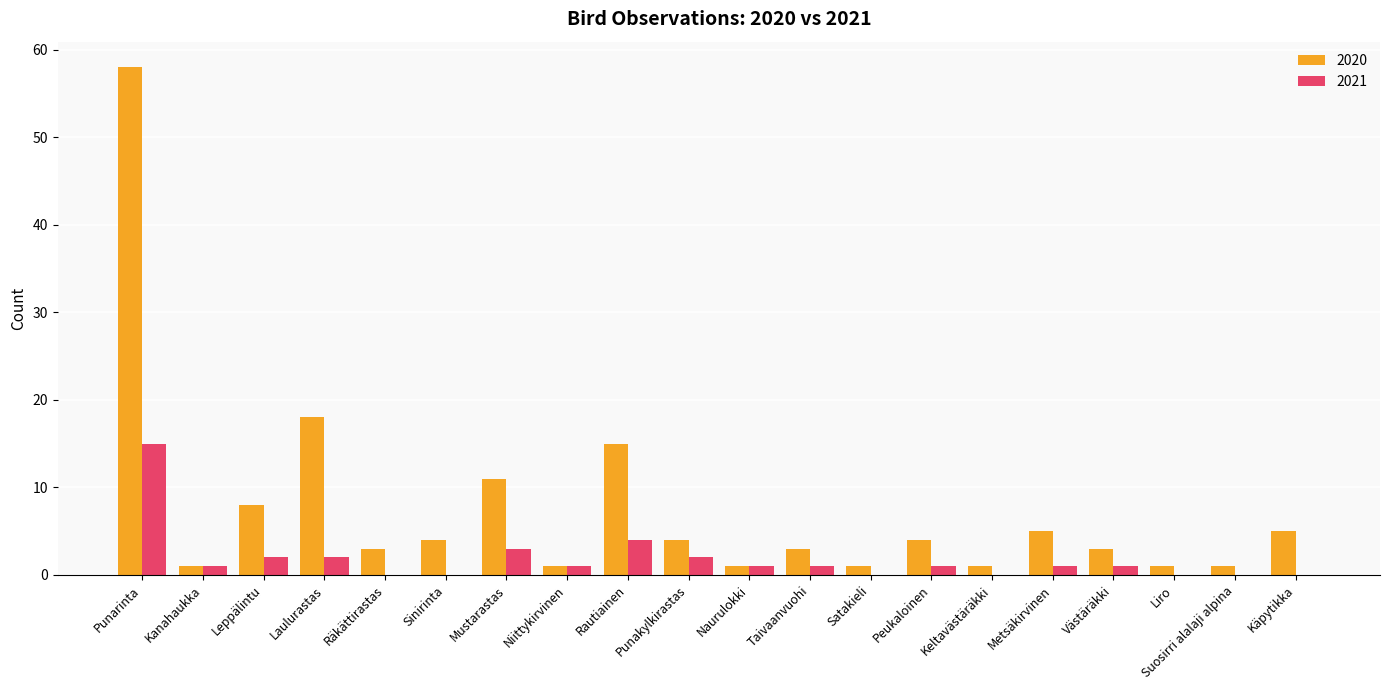

The value of 2020 at Metsäkirvinen is 3. True or false?

False